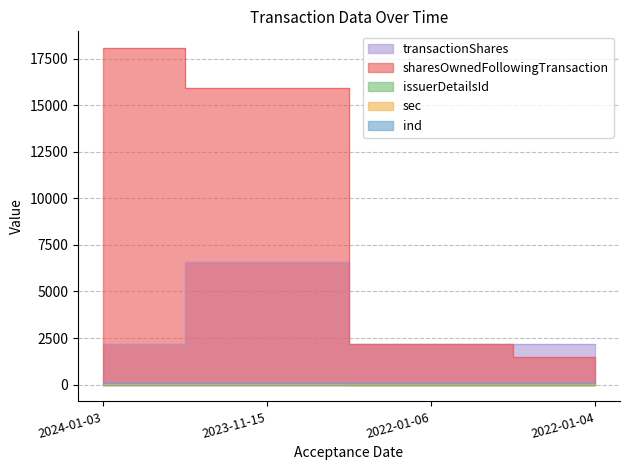

Is it true that sharesOwnedFollowingTransaction equals 2895 at 2022-01-06?

False